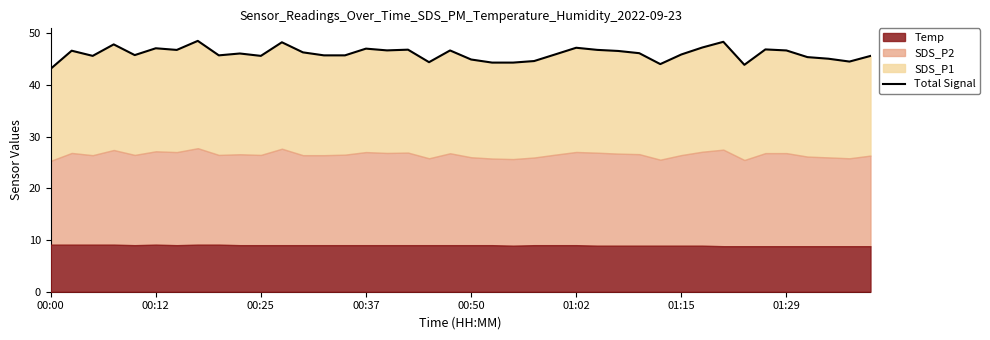

What is the greatest value displayed?

48.5